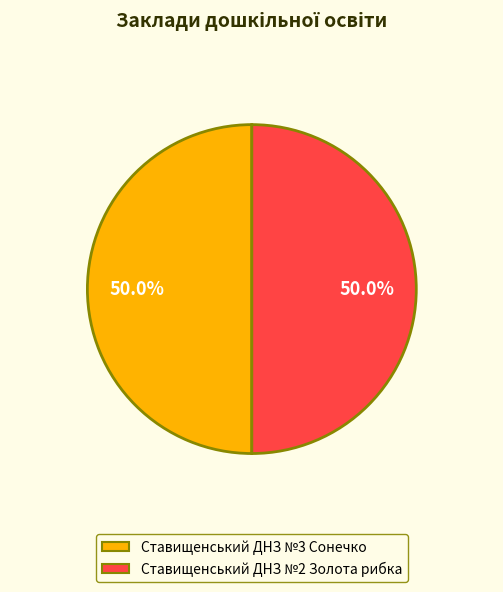

The Ставищенський ДНЗ №3 Сонечко slice represents 50% of the pie. True or false?

True